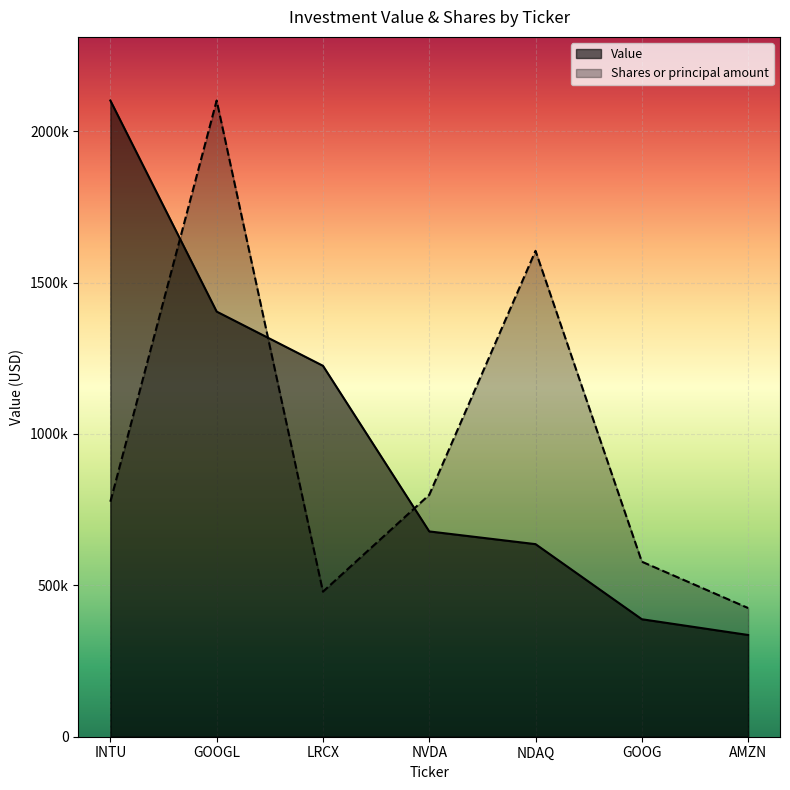

List the series in order of their peak value, lowest first.

Value, Shares or principal amount